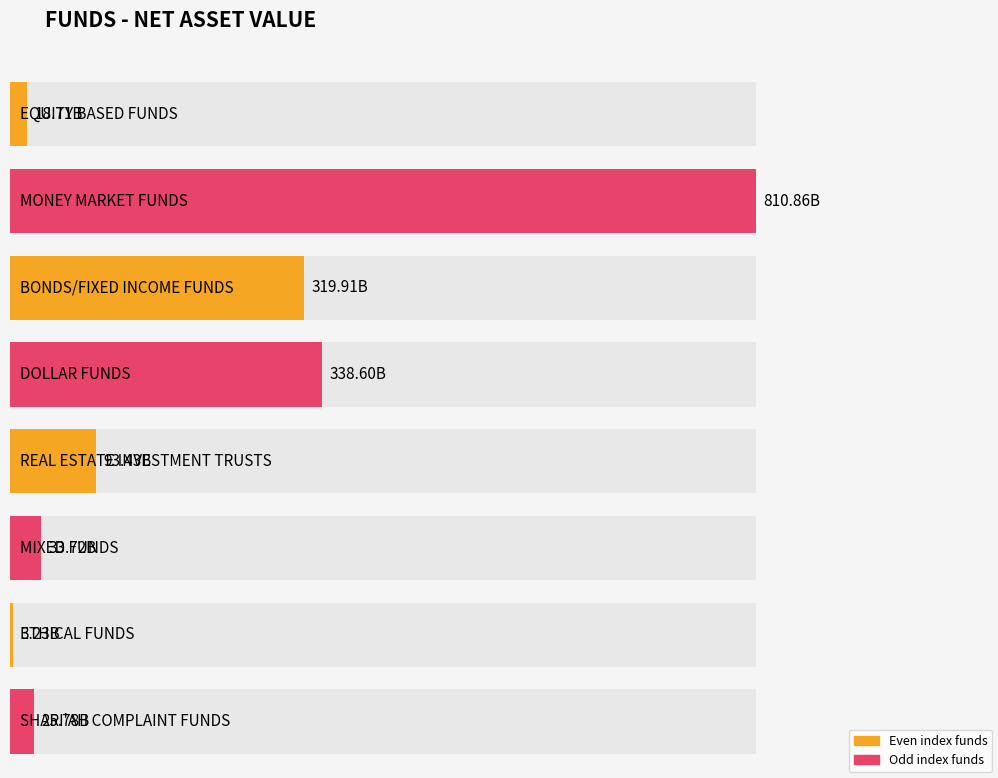

Reading left to right, extract all data points from this chart.

18707350348.6	810860786783.2	319908980259.0	338597314330.4	93428704507.1	33719080186.0	3226244064.0	25776389309.7